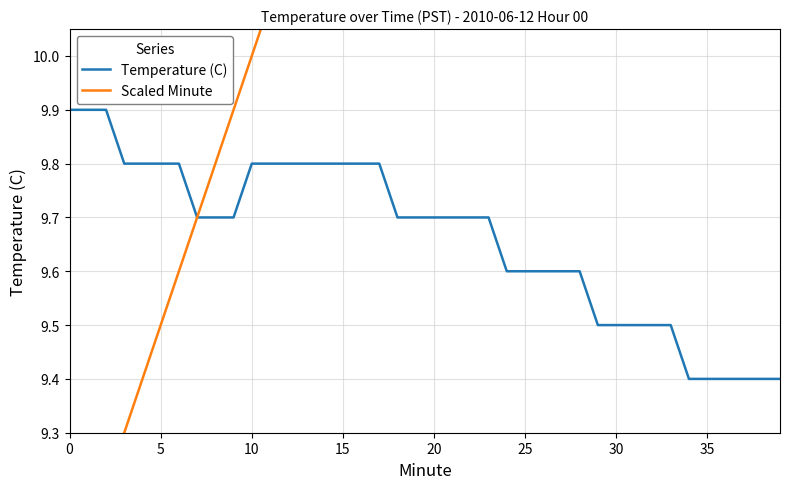

Which category has the lowest value in the Temperature (C) series?

34